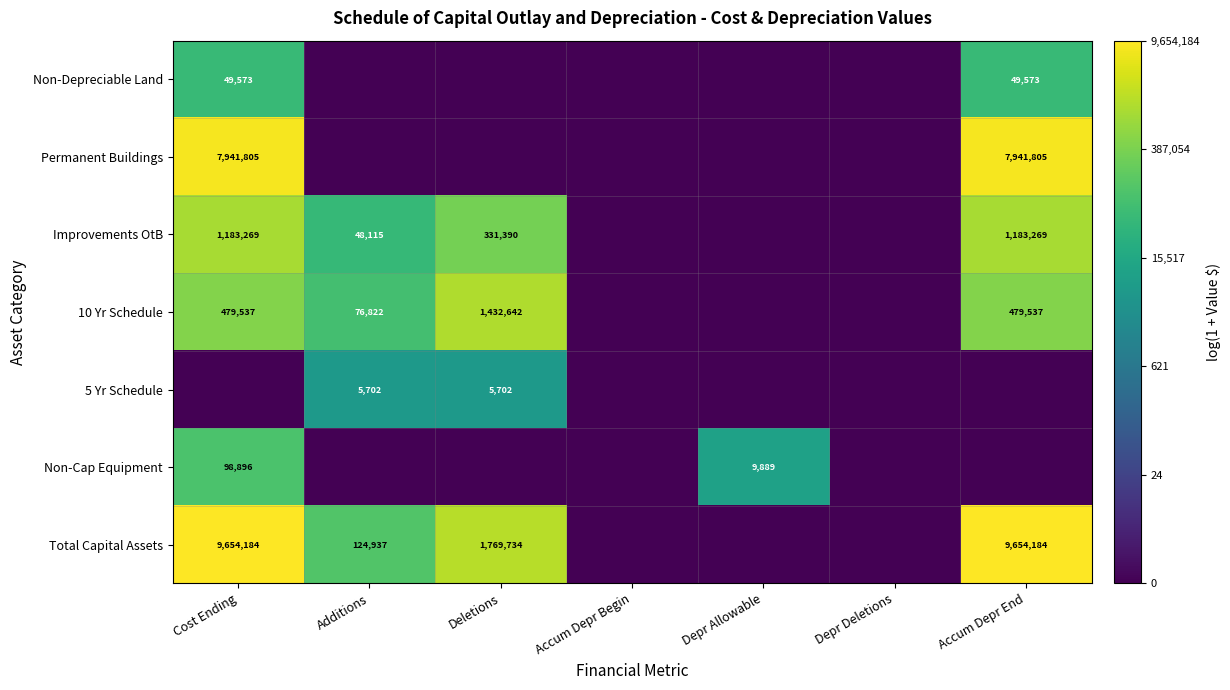

Is it true that 10 Yr Schedule equals 2163865 at Deletions?

False